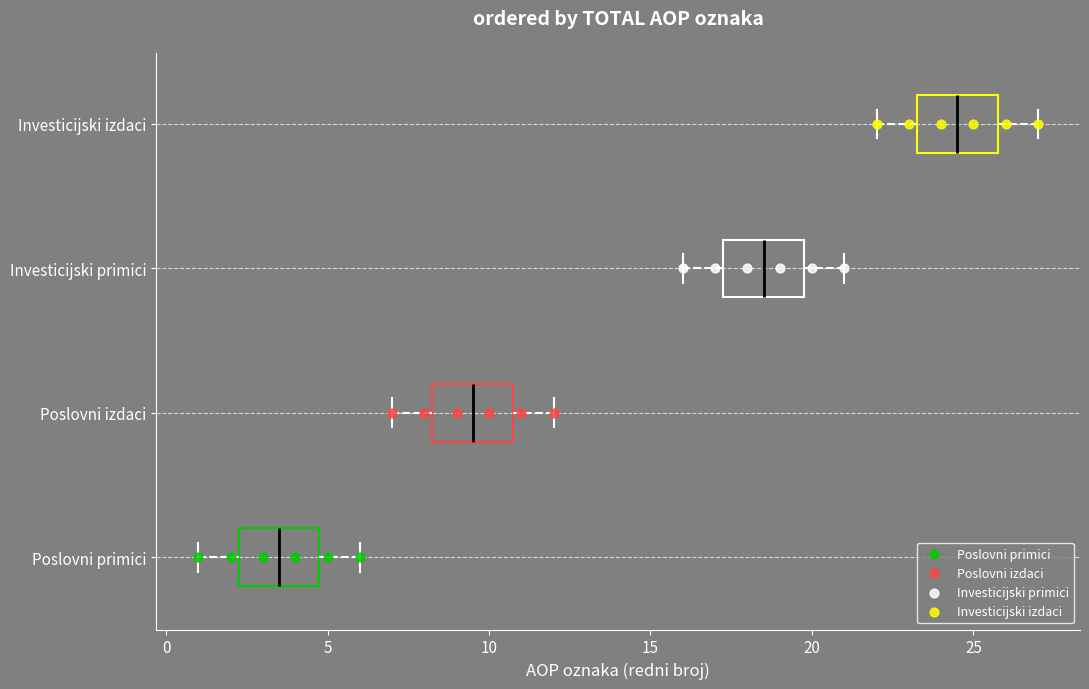

Reading bottom to top, transcribe this box plot: for each box, give where its median line is, the range the box spans, and where its two whiskers end, as read against the x-axis. The values are not printed on the chart, so give them approximately, as read against the axis.

Poslovni primici: median 3.5, box 2.5 to 5.0, whiskers 1.0 to 6.0
Poslovni izdaci: median 9.5, box 8.5 to 11.0, whiskers 7.0 to 12.0
Investicijski primici: median 18.5, box 17.5 to 20.0, whiskers 16.0 to 21.0
Investicijski izdaci: median 24.5, box 23.5 to 26.0, whiskers 22.0 to 27.0